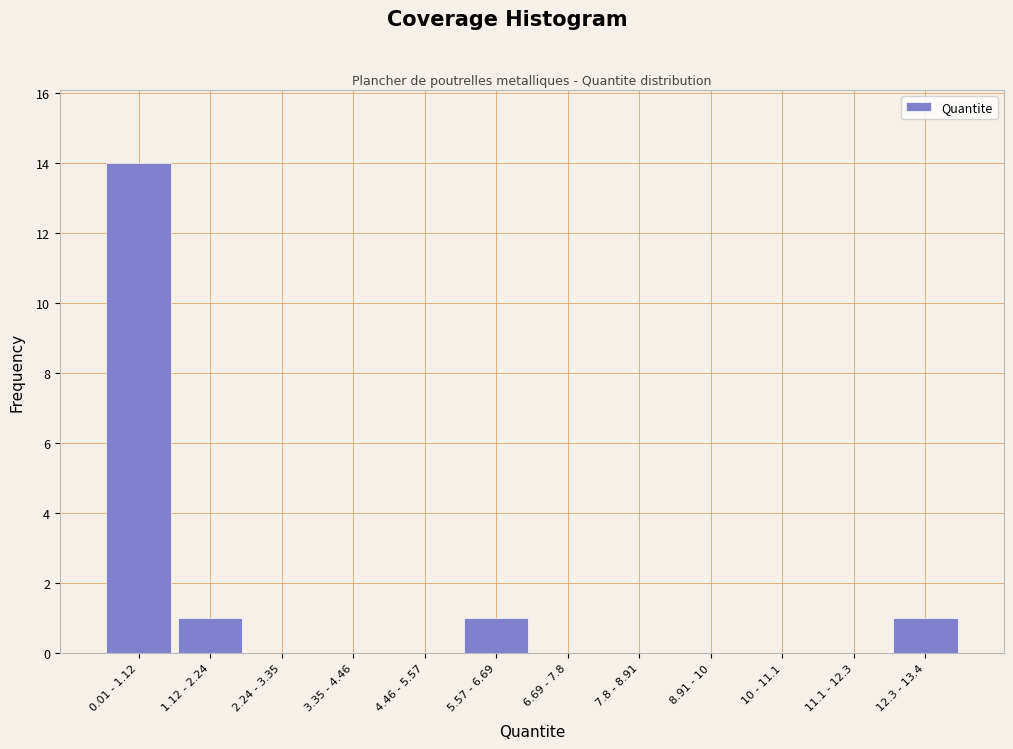

Reading left to right, what are all the values shown in this chart?

0.01 - 1.12=14	1.12 - 2.24=1	2.24 - 3.35=0	3.35 - 4.46=0	4.46 - 5.57=0	5.57 - 6.69=1	6.69 - 7.8=0	7.8 - 8.91=0	8.91 - 10=0	10 - 11.1=0	11.1 - 12.3=0	12.3 - 13.4=1